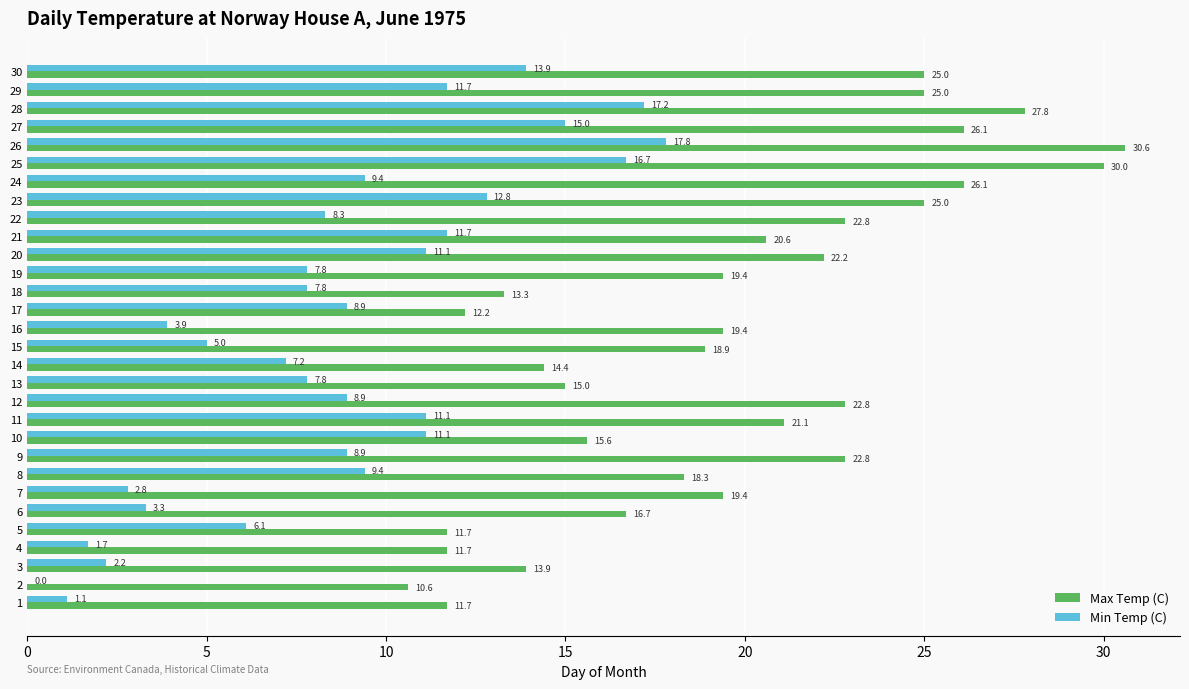

What is the maximum value for Max Temp (C)?

30.6